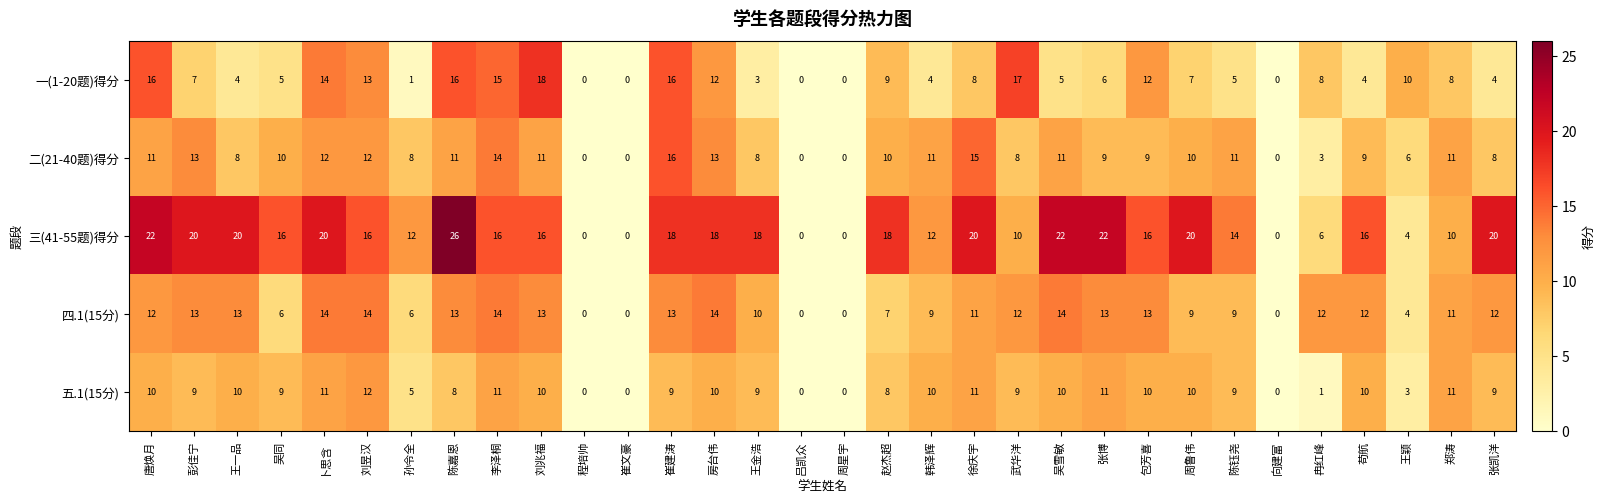

Rank the series by their maximum value, from lowest to highest.

五.1(15分), 四.1(15分), 二(21-40题)得分, 一(1-20题)得分, 三(41-55题)得分